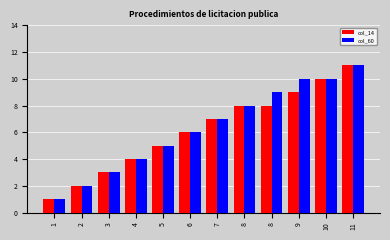

What are all the series names shown in the legend?

col_14, col_60